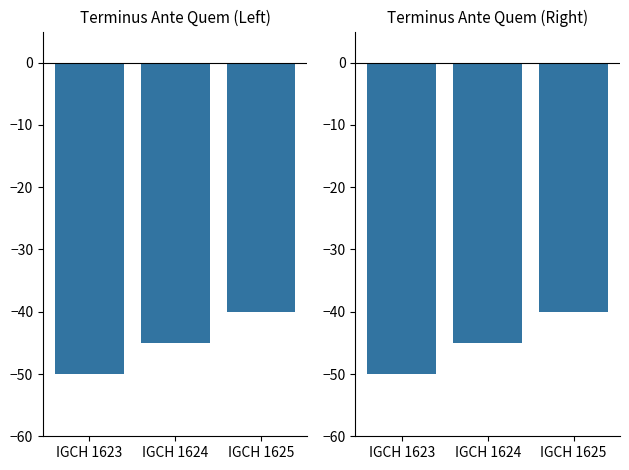

List the labels in order of value, largest first.

IGCH 1625, IGCH 1624, IGCH 1623